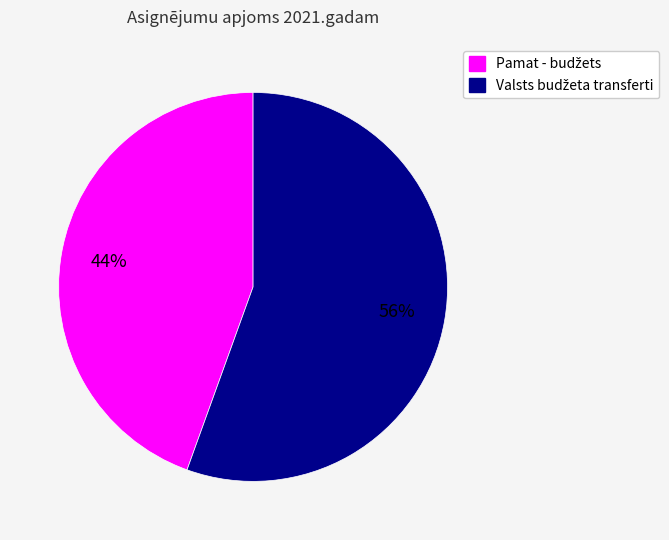

To the nearest percent, what is the average slice percentage?

50%